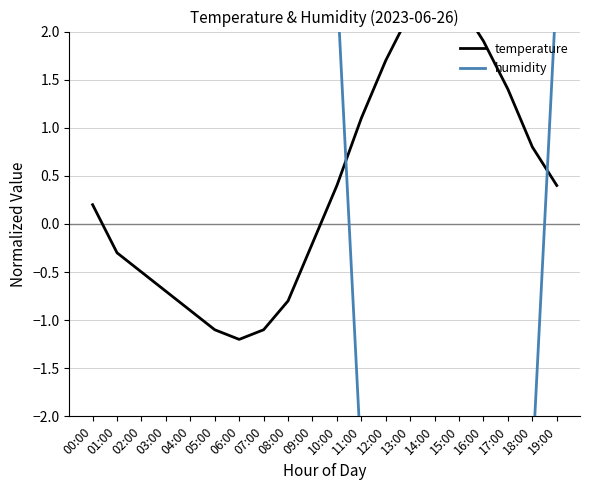

Reading right to left, what are all the values shown in this chart?

temperature: 0.4	0.8	1.4	1.9	2.3	2.5	2.2	1.7	1.1	0.4	-0.2	-0.8	-1.1	-1.2	-1.1	-0.9	-0.7	-0.5	-0.3	0.2
humidity: 2.5	-2.5	-7.5	-12.5	-22.5	-27.5	-17.5	-7.5	-2.5	2.5	2.5	2.5	2.5	2.5	2.5	2.5	2.5	2.5	2.5	2.5